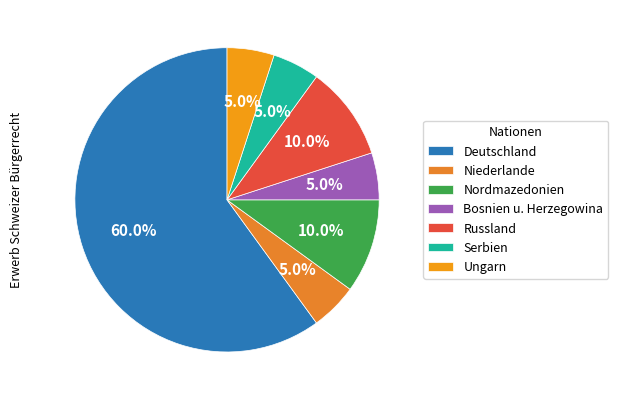

Combined, do Russland and Ungarn account for over 50%?

No